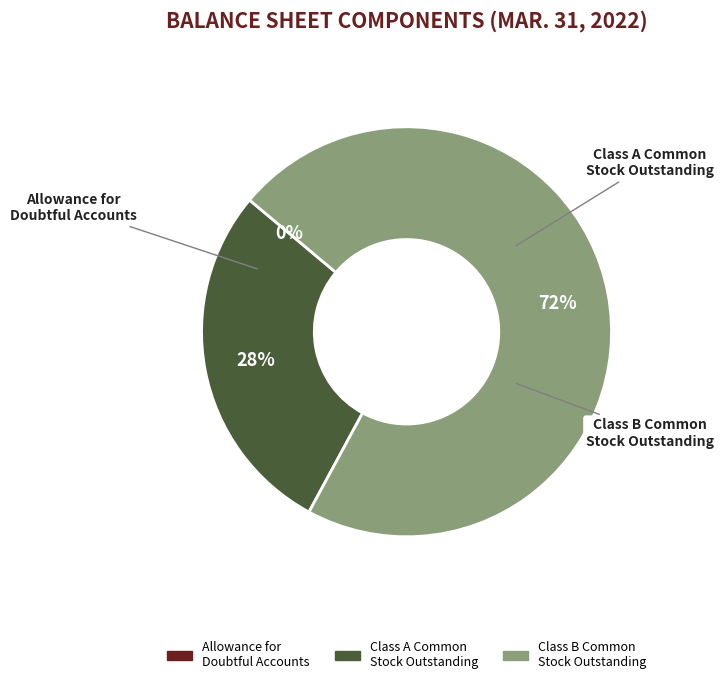

To the nearest percent, what is the average slice percentage?

33%